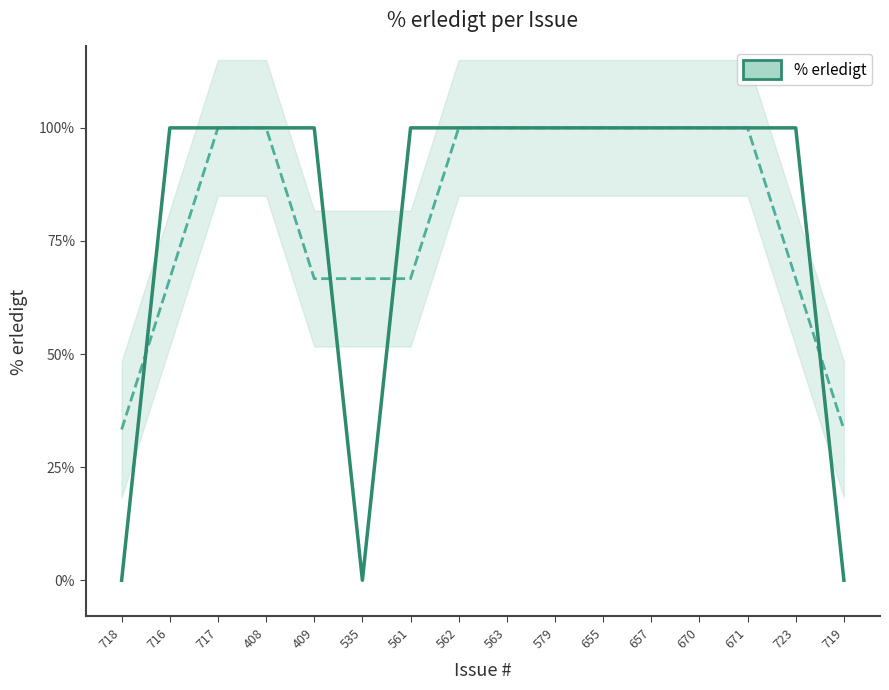

What is the greatest value displayed?

100